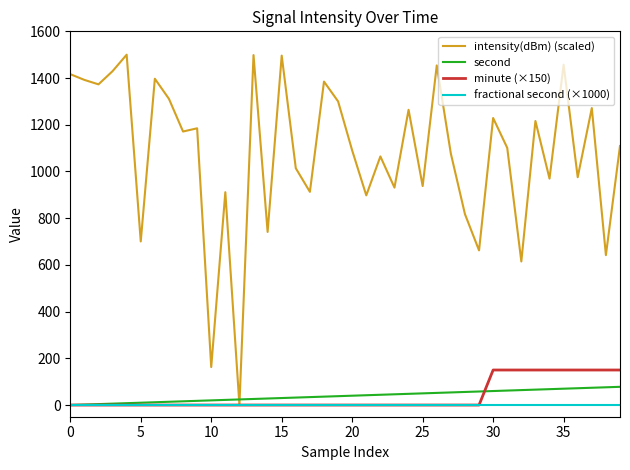

List the series in order of their peak value, highest first.

intensity(dBm) (scaled), minute (×150), second, fractional second (×1000)